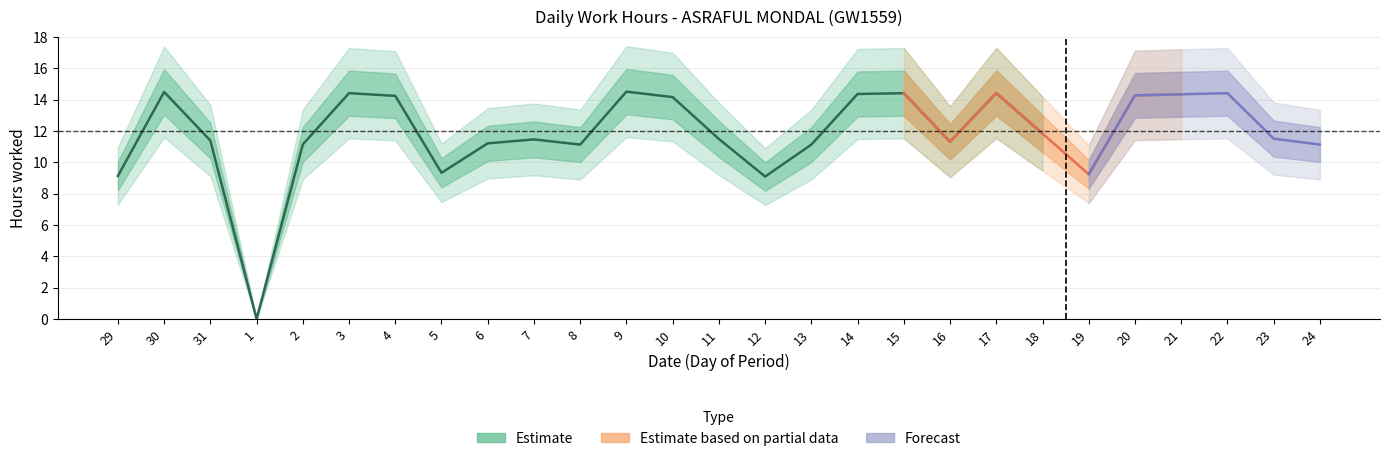

True or false: Estimate_lower has a value of 9.3 at 5.

True